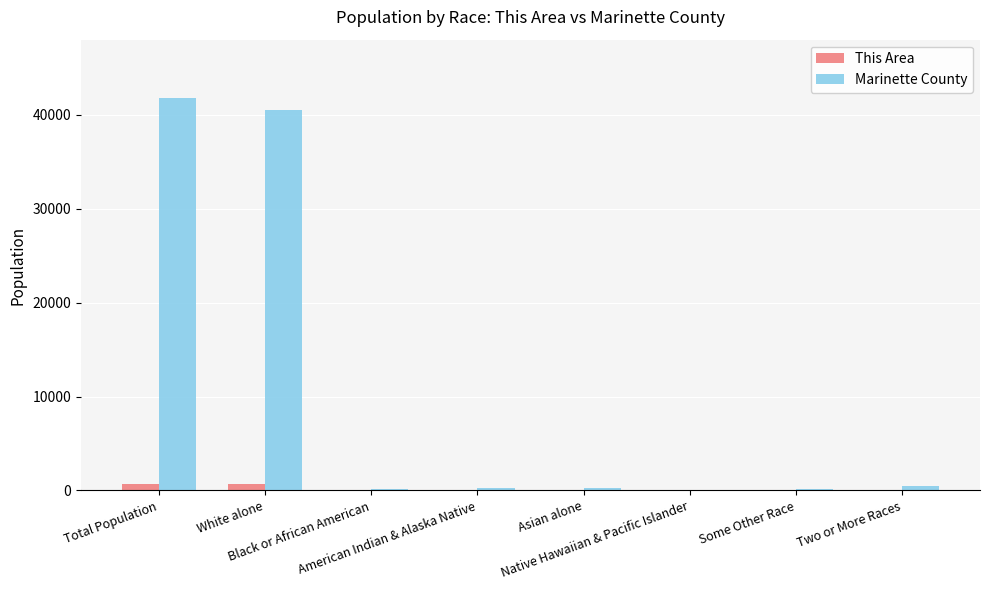

Which series changed the most between Total Population and White alone?

Marinette County